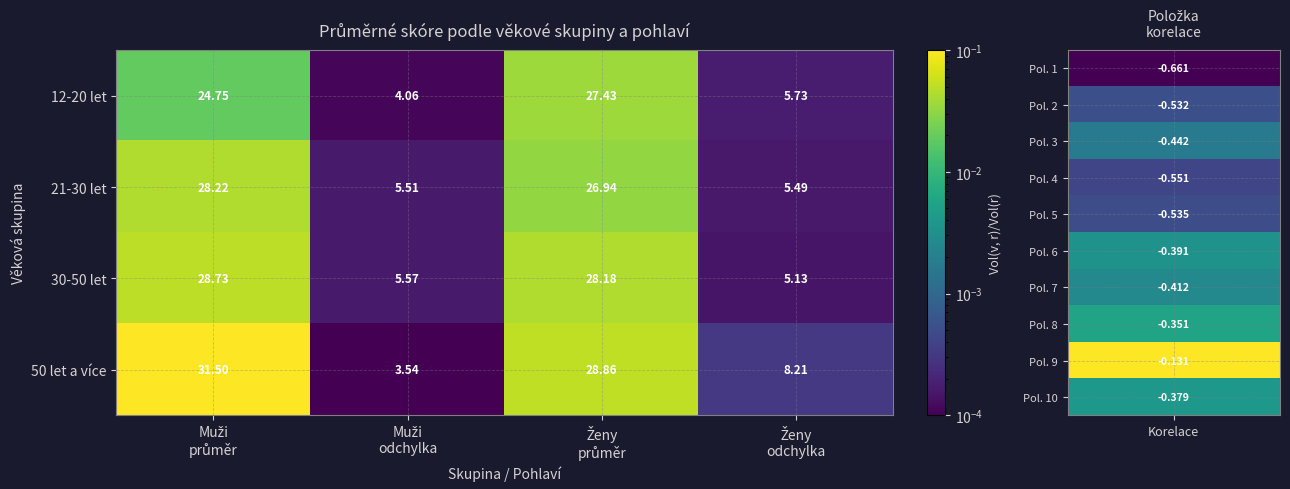

What is the maximum value shown in the chart?

31.5